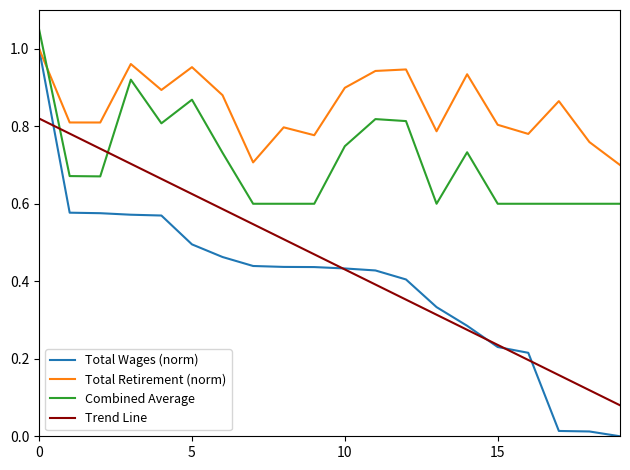

In Total Retirement (norm), how many points are higher than both neighbors (excluding endpoints)?

6